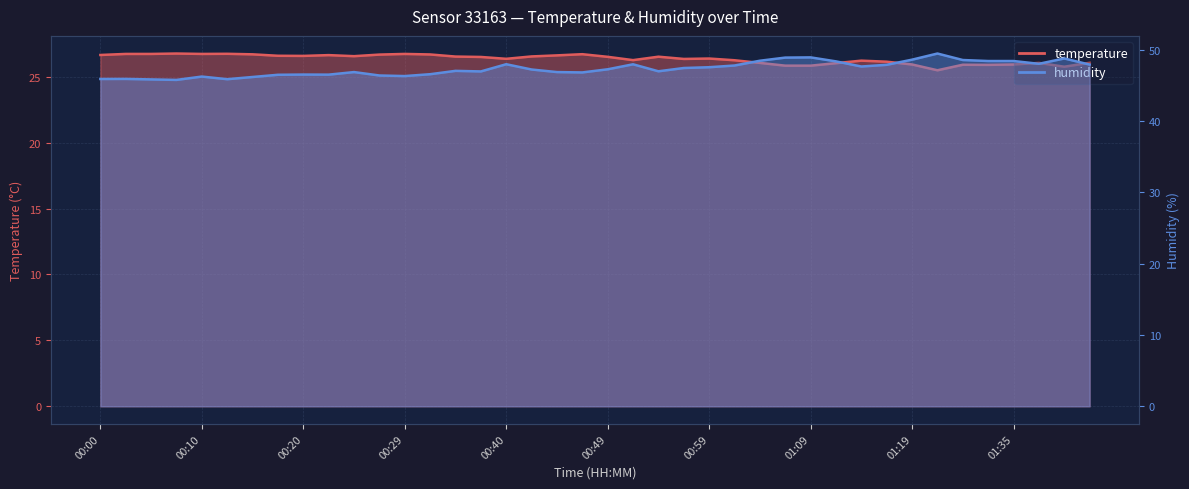

How many interior local valleys does the temperature series have?

9